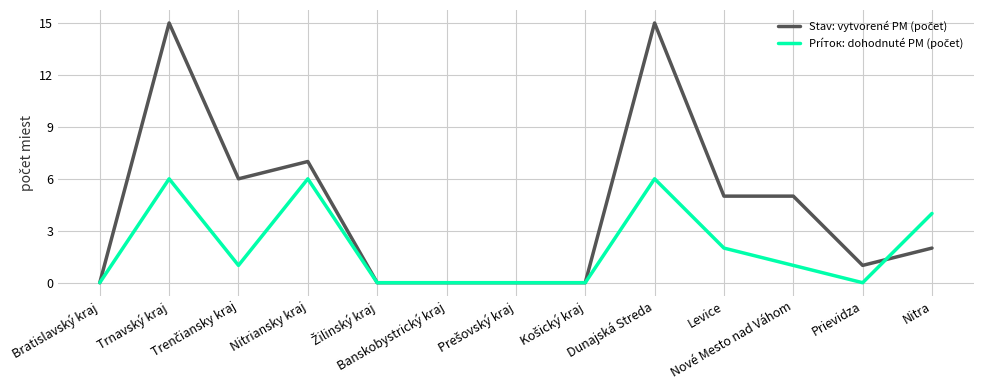

What is the greatest value displayed?

15